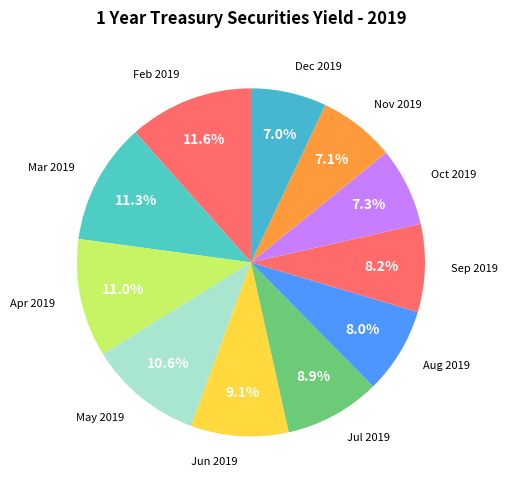

Between Jul 2019 and Sep 2019, which is larger?

Jul 2019